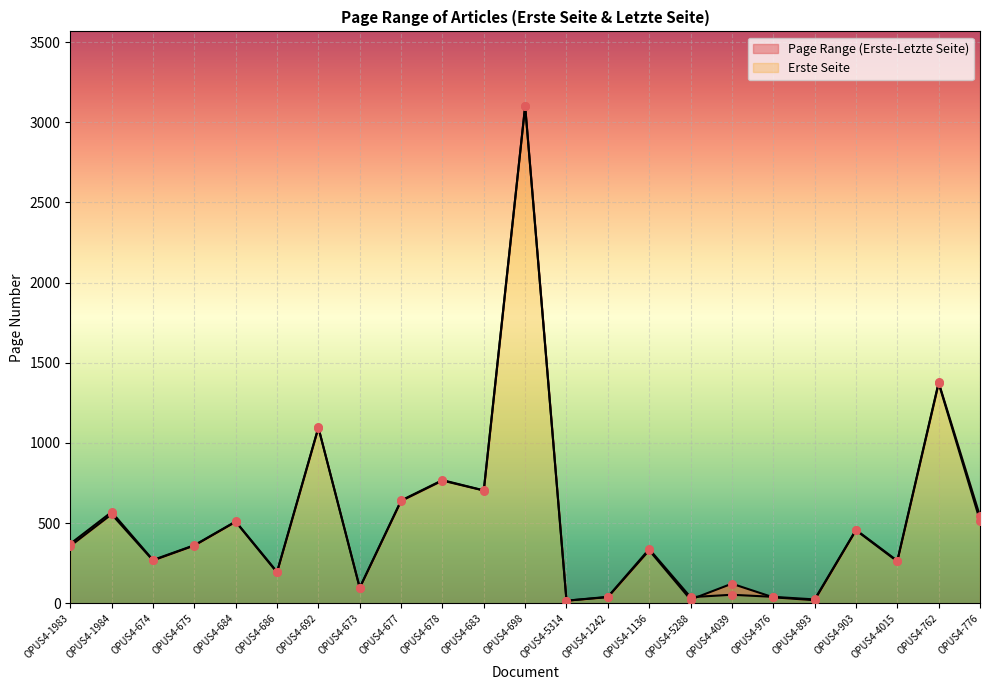

Which series contains the lowest Y value?

Erste Seite